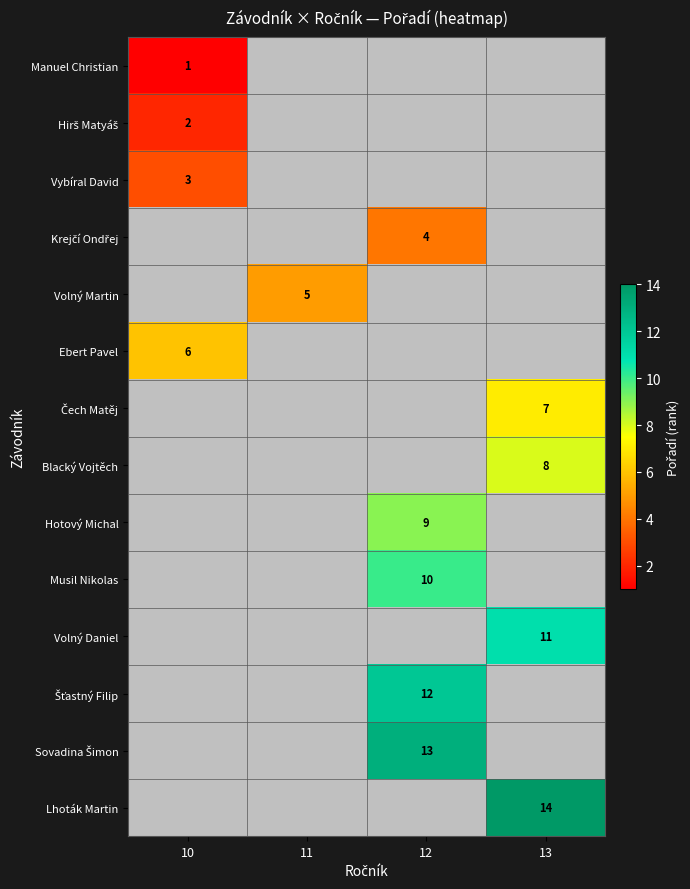

Is it true that Vybíral David equals 2 at 10?

False